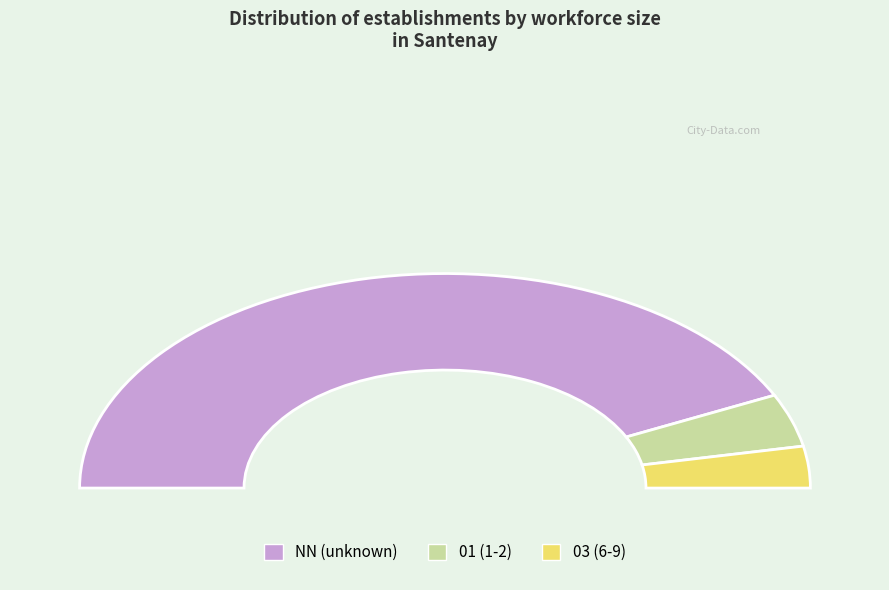

Combined, what portion of the pie is 03 and 01?

9.0%